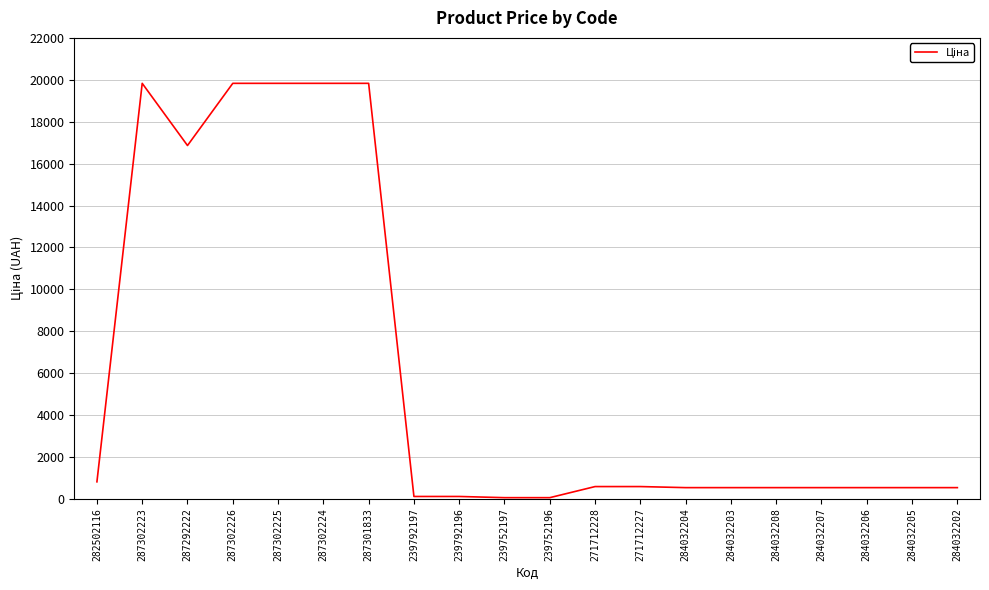

How many values are below 535?

4